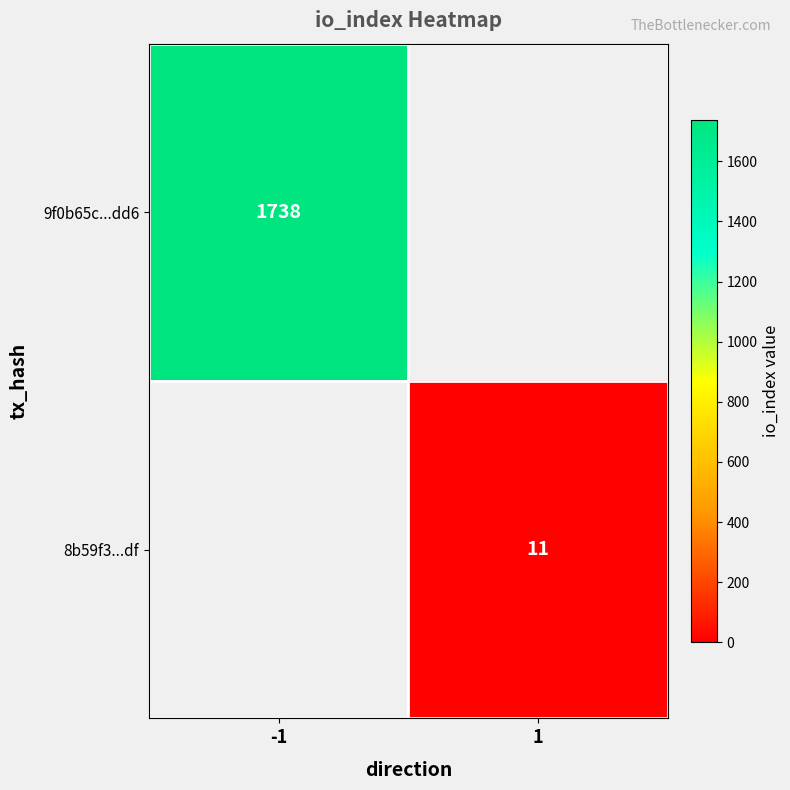

At how many categories does at least one series exceed 1598?

1